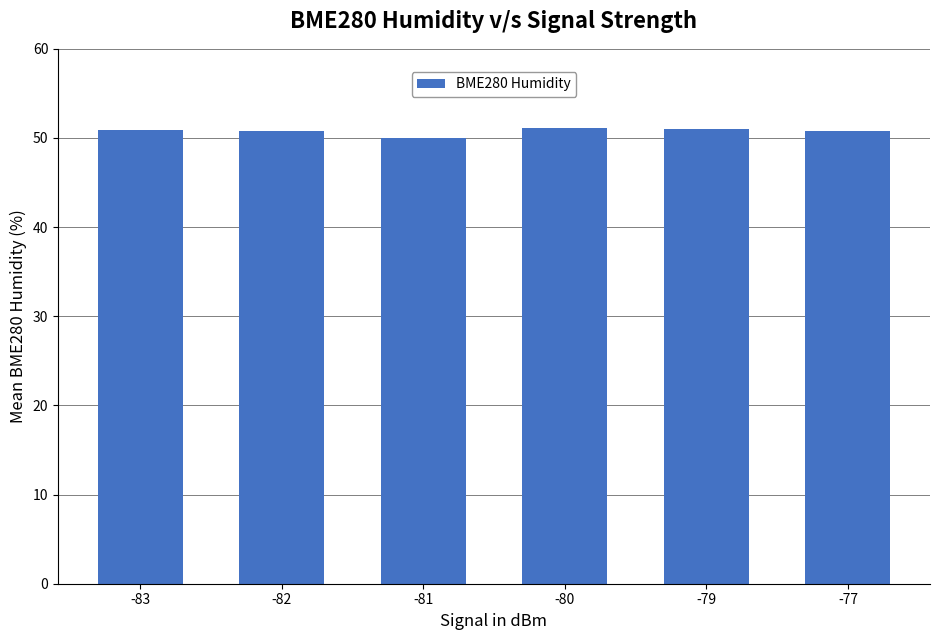

What is the greatest value displayed?

51.1